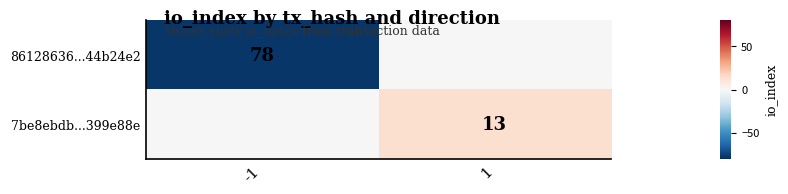

The 86128636...44b24e2 series shows 78 at -1. True or false?

True